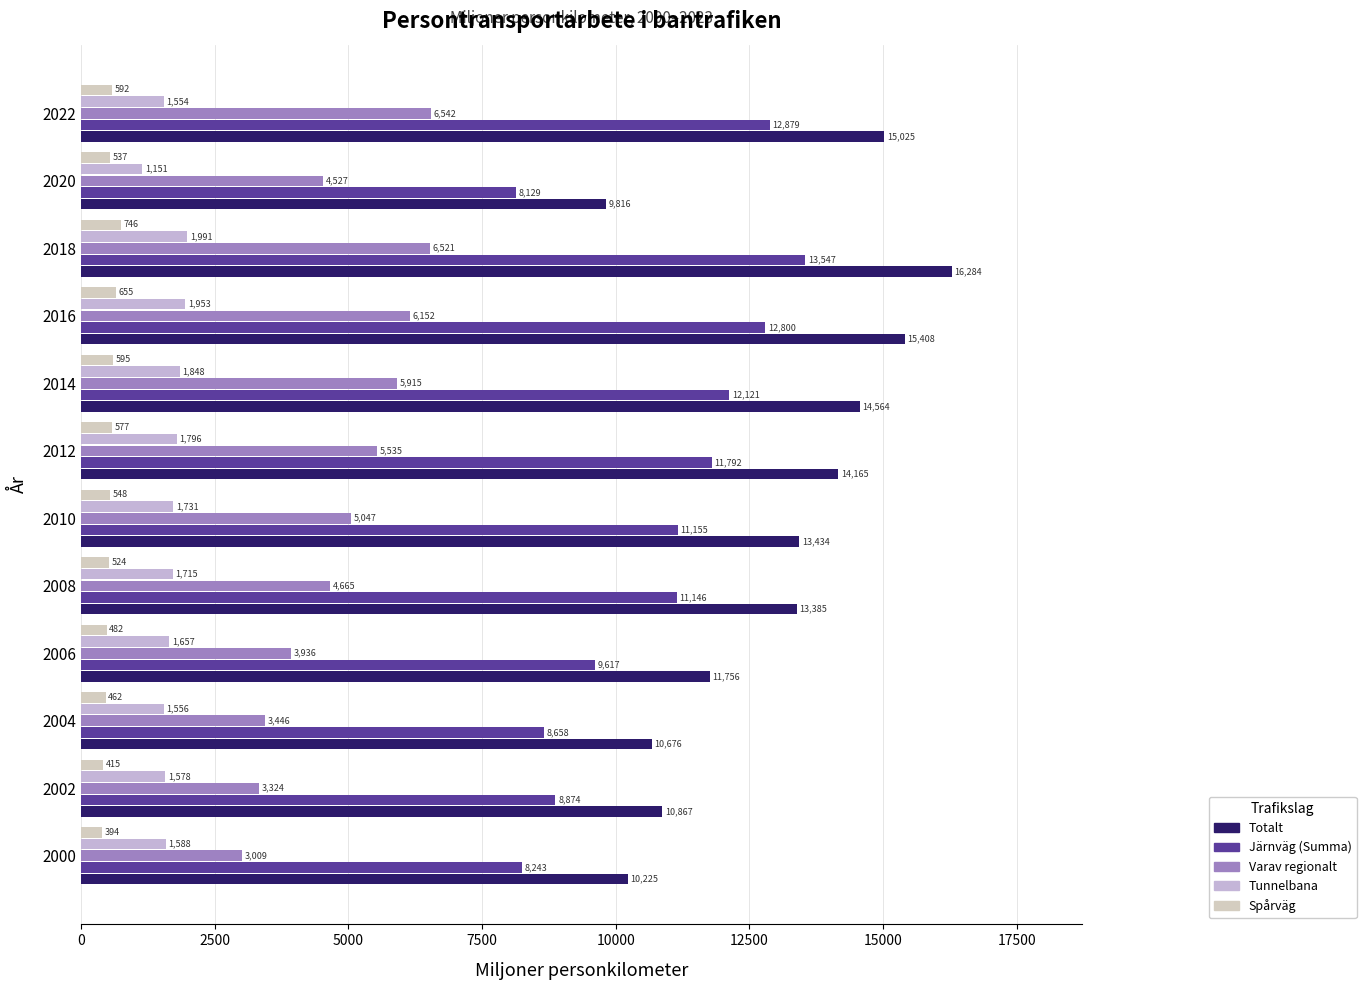

What is the sum of all Järnväg (Summa) values?

128962.0